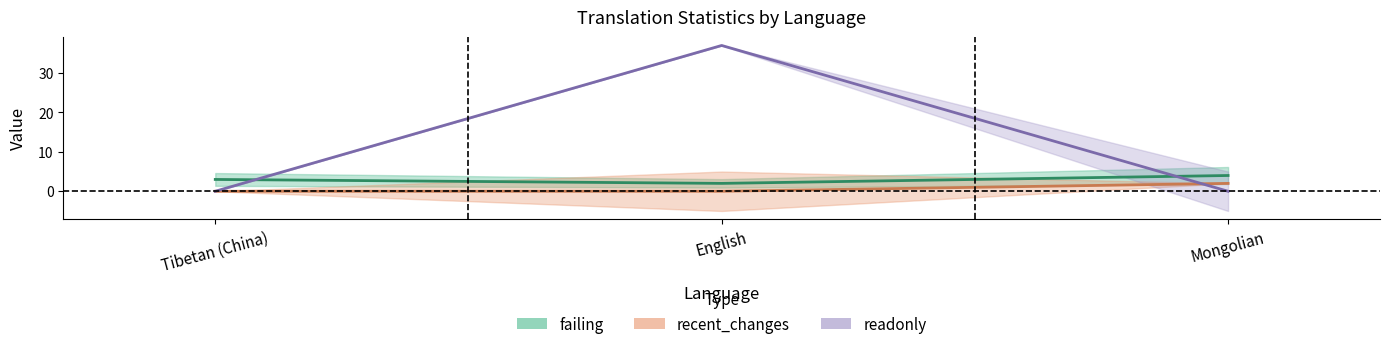

What is the label of the 2nd point from the left?

English